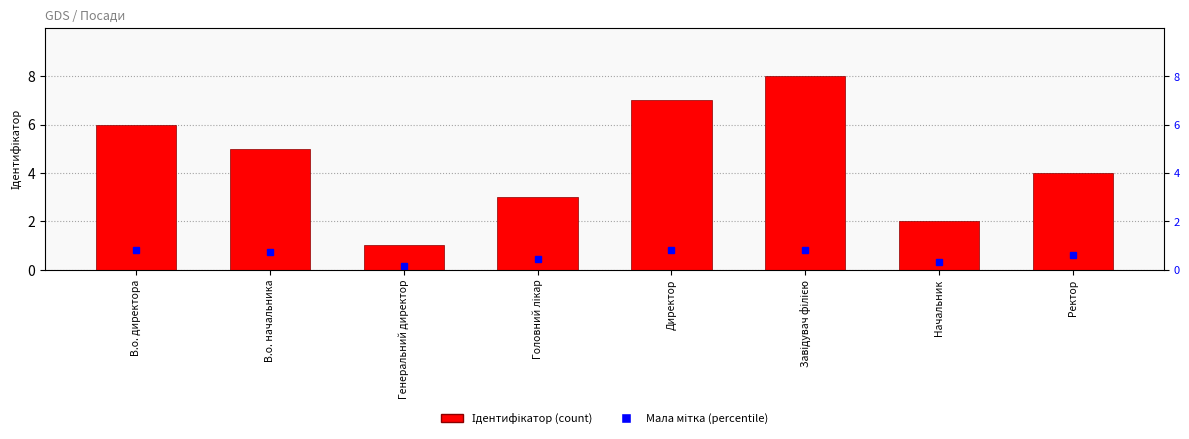

What is the label of the 3rd bar from the left?

Генеральний директор